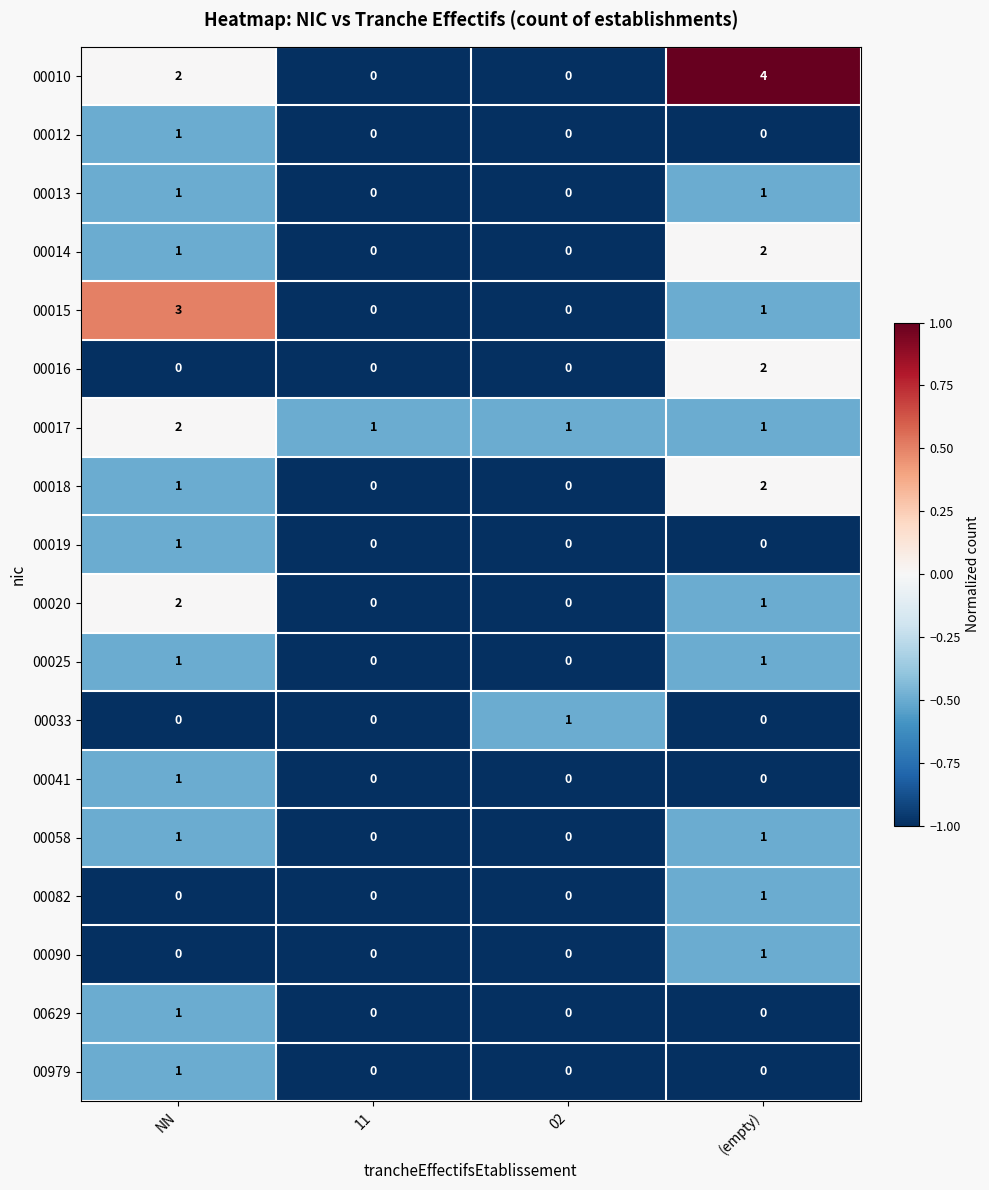

The 00979 series shows -1 at 11. True or false?

False